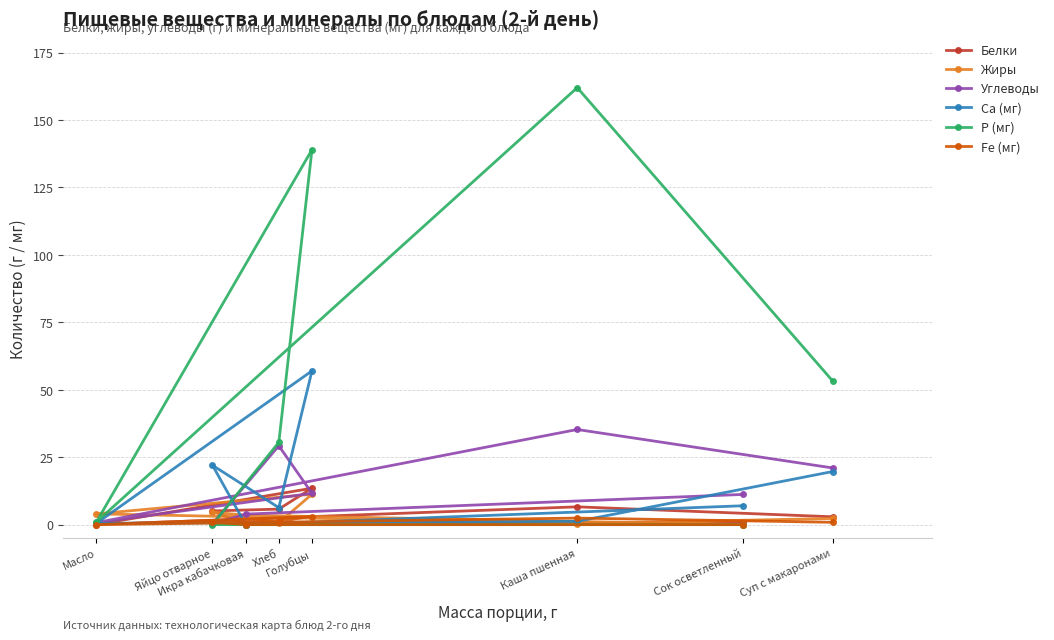

True or false: Углеводы has more than 0 points higher than both neighbors.

True